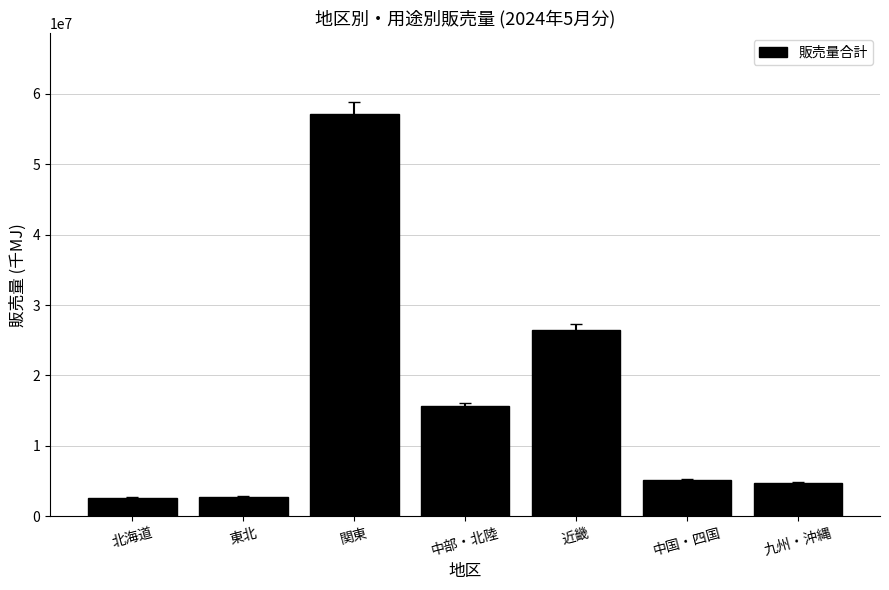

What is the label of the 1st bar from the left?

北海道